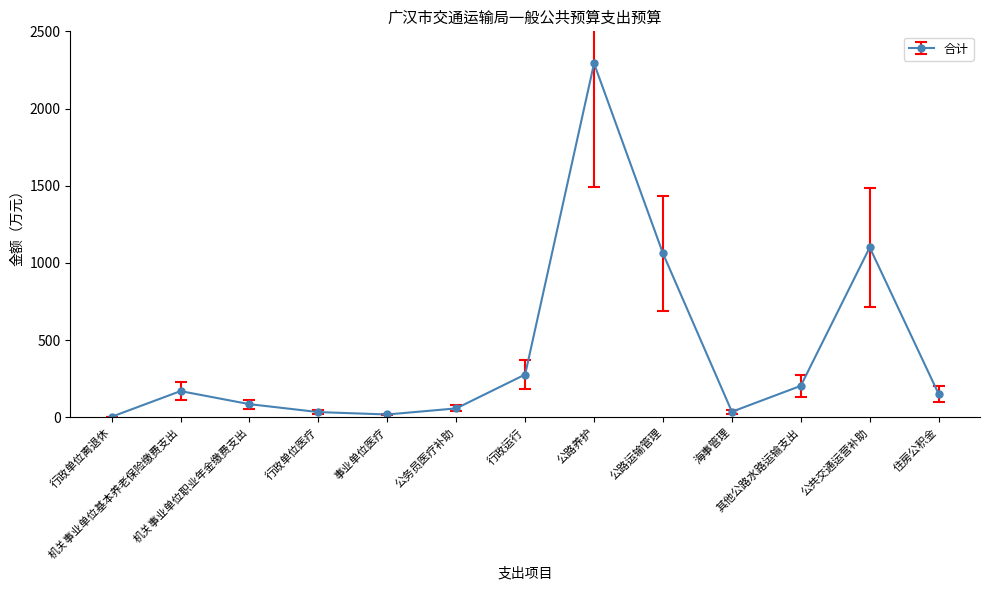

What is the maximum value shown in the chart?

2292.3